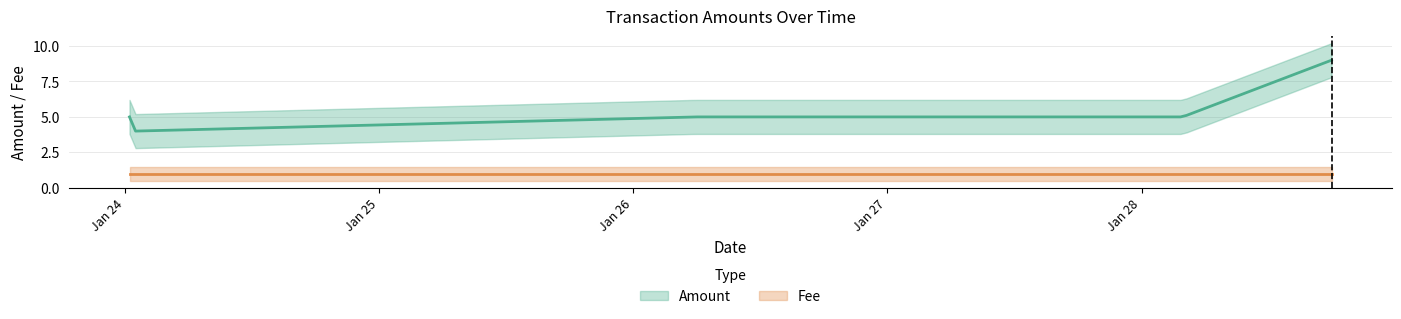

True or false: Fee and Amount intersect in this chart.

False